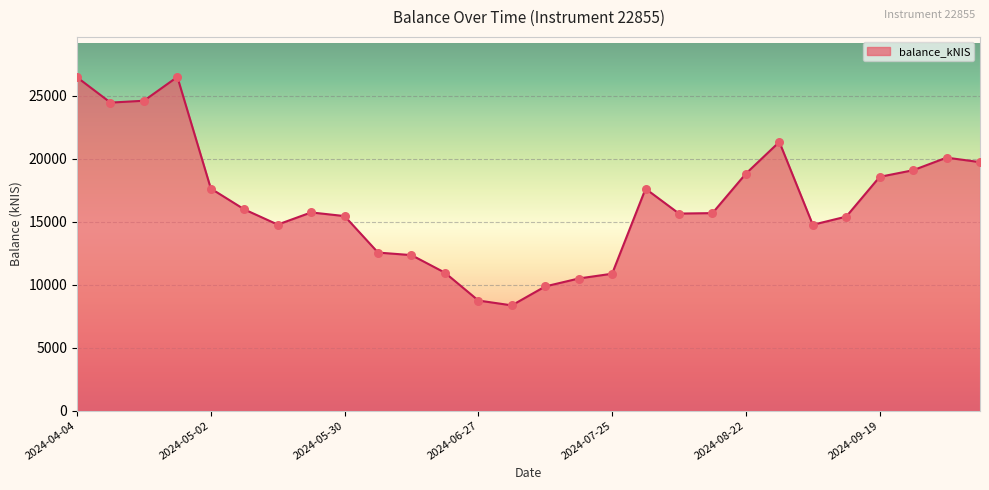

What is the maximum value shown in the chart?

26505.2